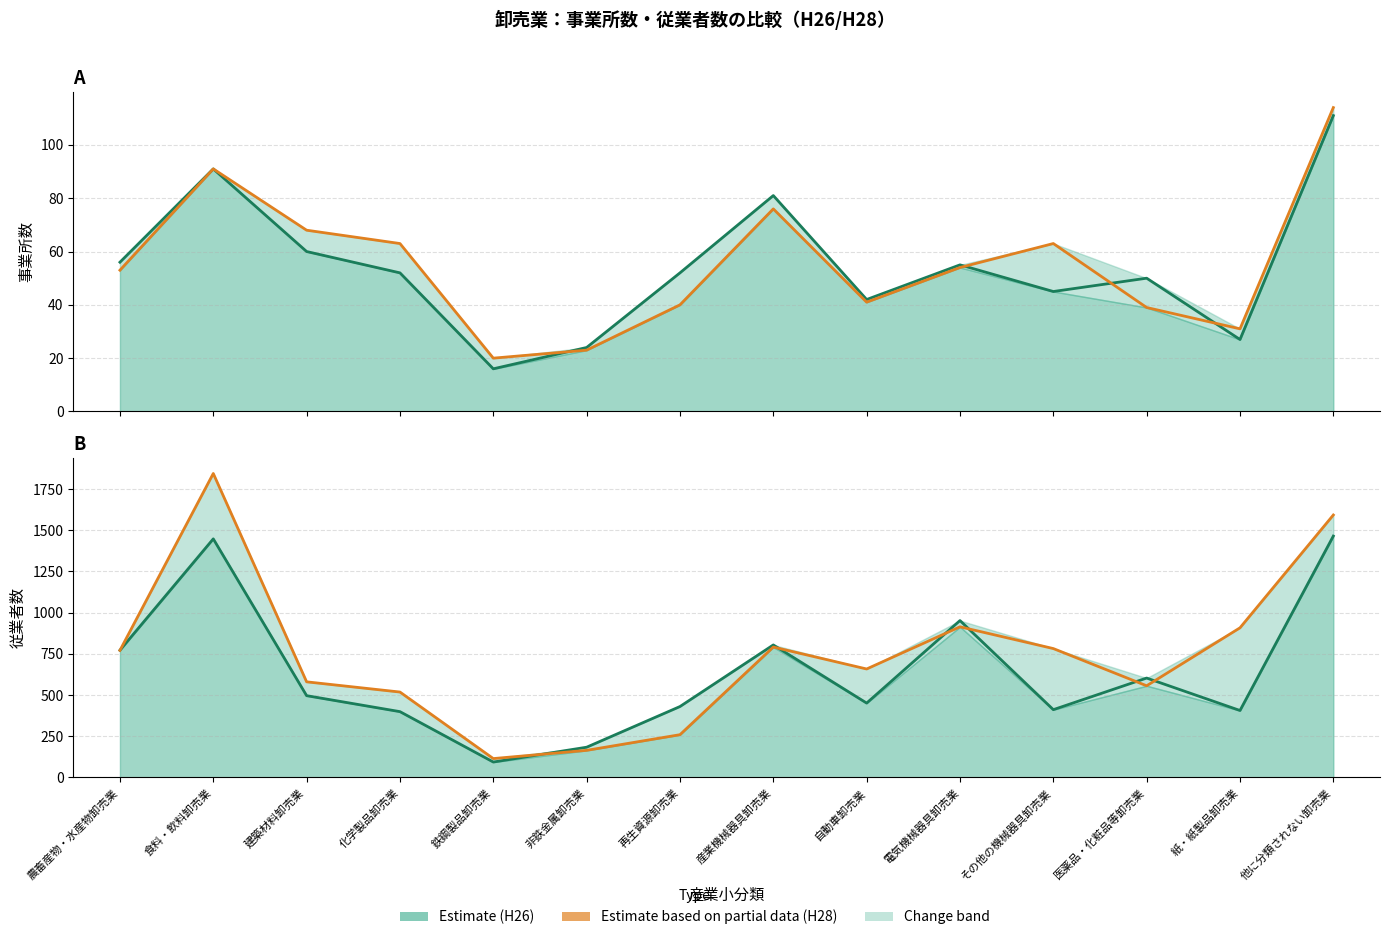

What position from the right is 農畜産物・水産物卸売業?

14